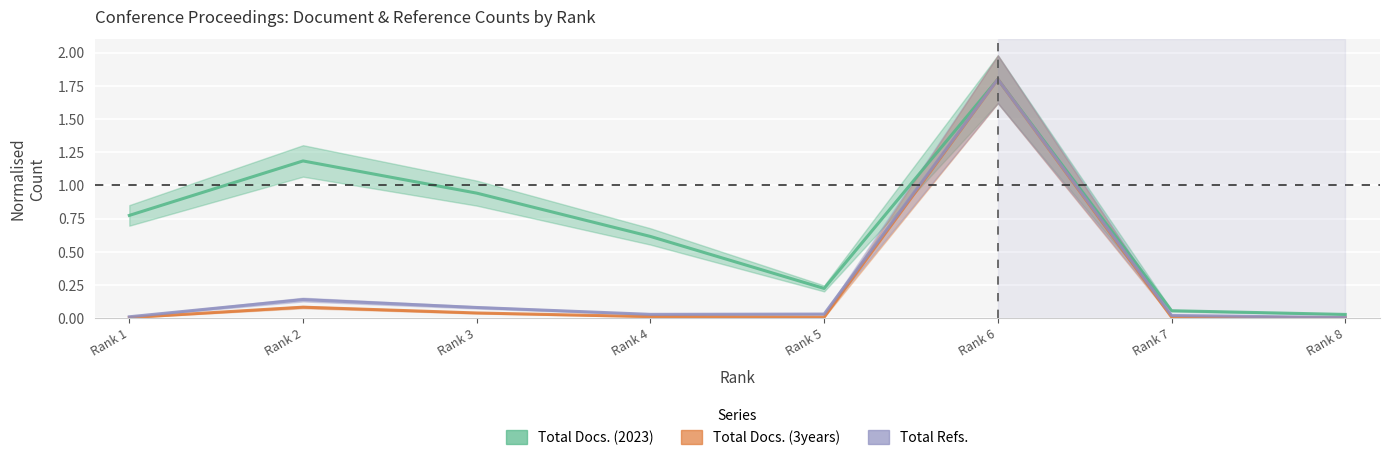

In Total Docs. (3years), how many points are higher than both neighbors (excluding endpoints)?

2